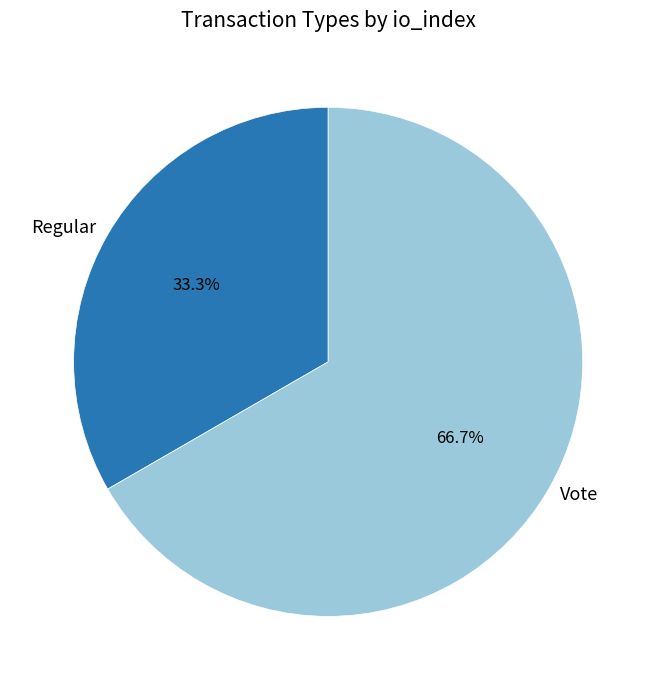

Which slice represents more than half of the pie?

Vote